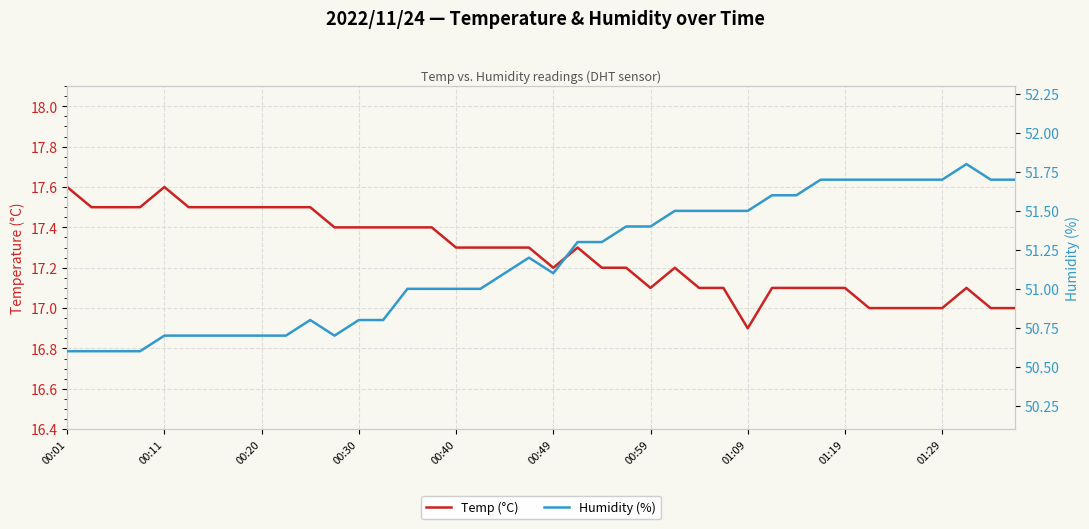

Does the chart display data point markers on the line(s)?

No